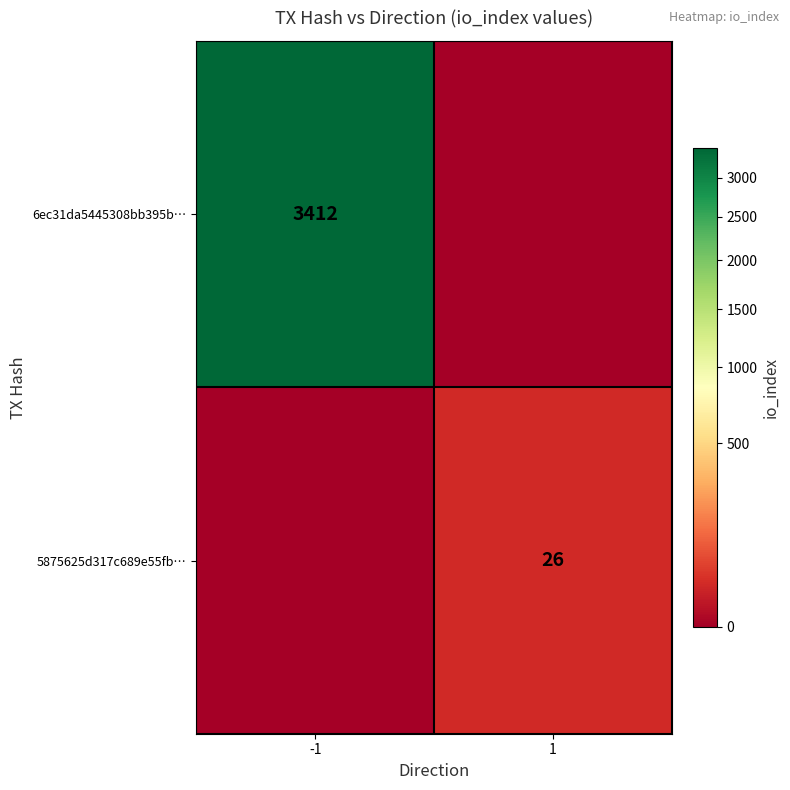

Is the value of 6ec31da5445308bb395b… at 1 greater than the value of 5875625d317c689e55fb… at -1?

No